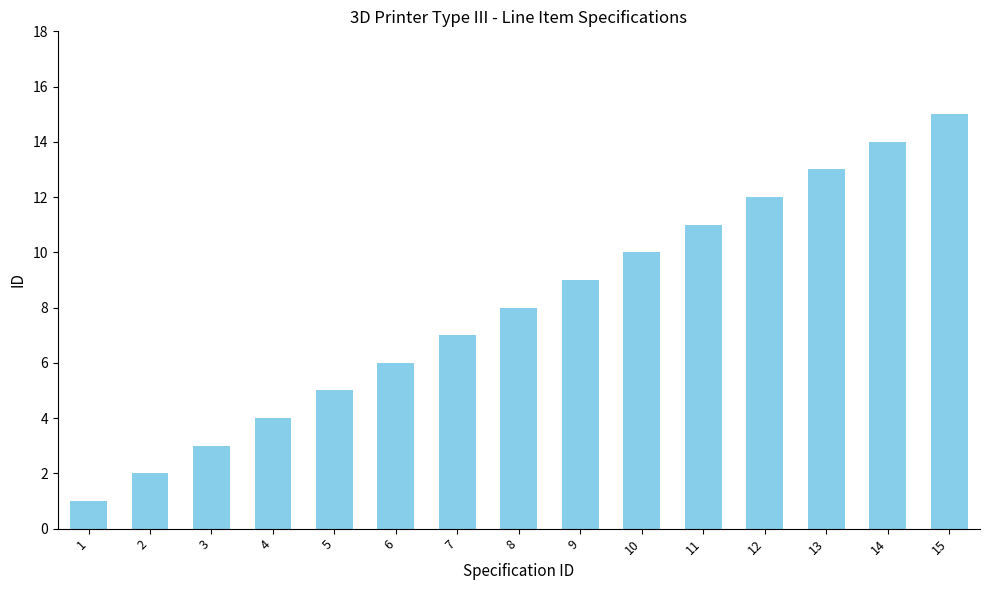

Reading left to right, transcribe all the data shown in this chart.

1	2	3	4	5	6	7	8	9	10	11	12	13	14	15